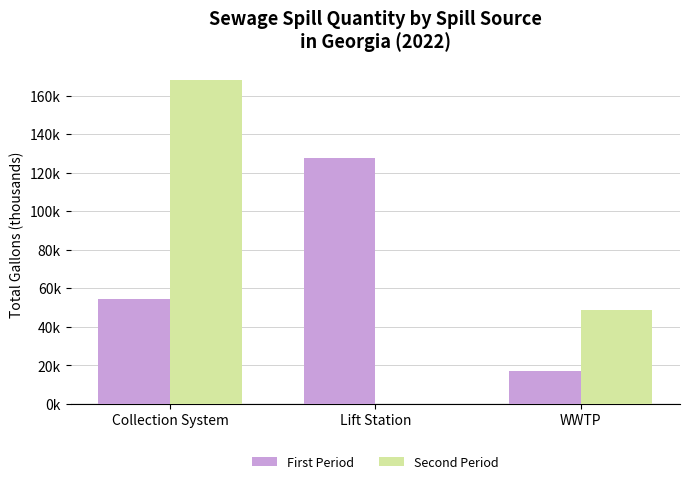

What is the label of the 2nd bar from the right?

Lift Station